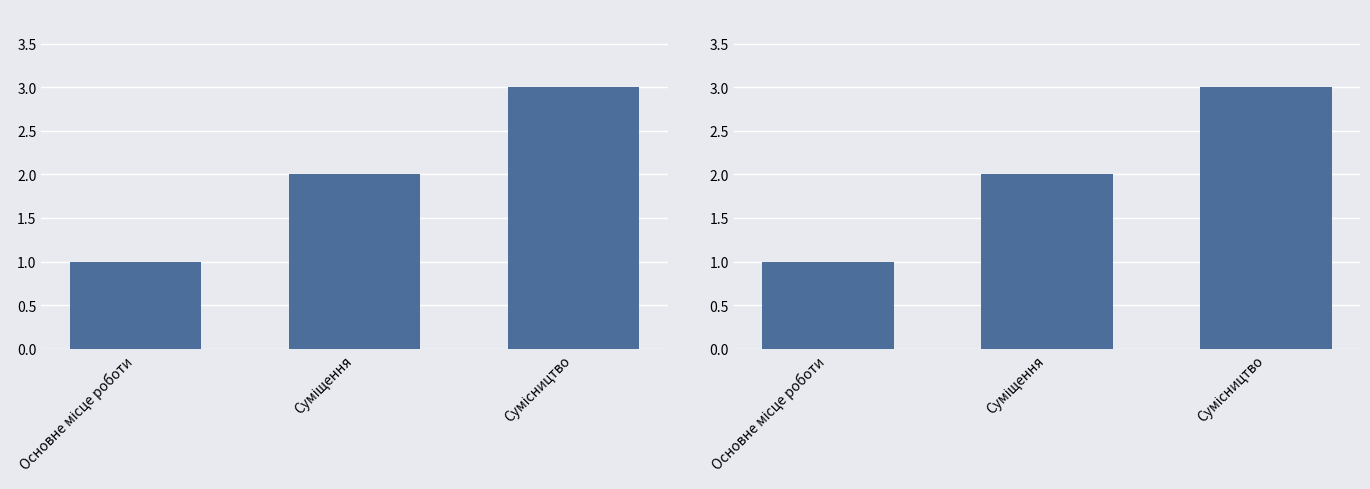

Which category has the lowest value across all series?

Основне місце роботи